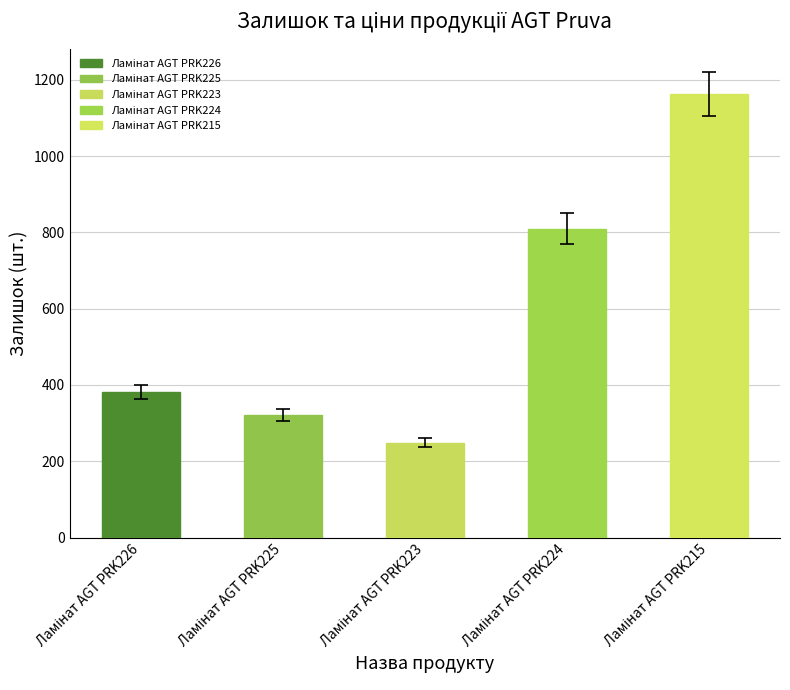

Reading left to right, list all the values displayed in this chart.

381	322	249	810	1162